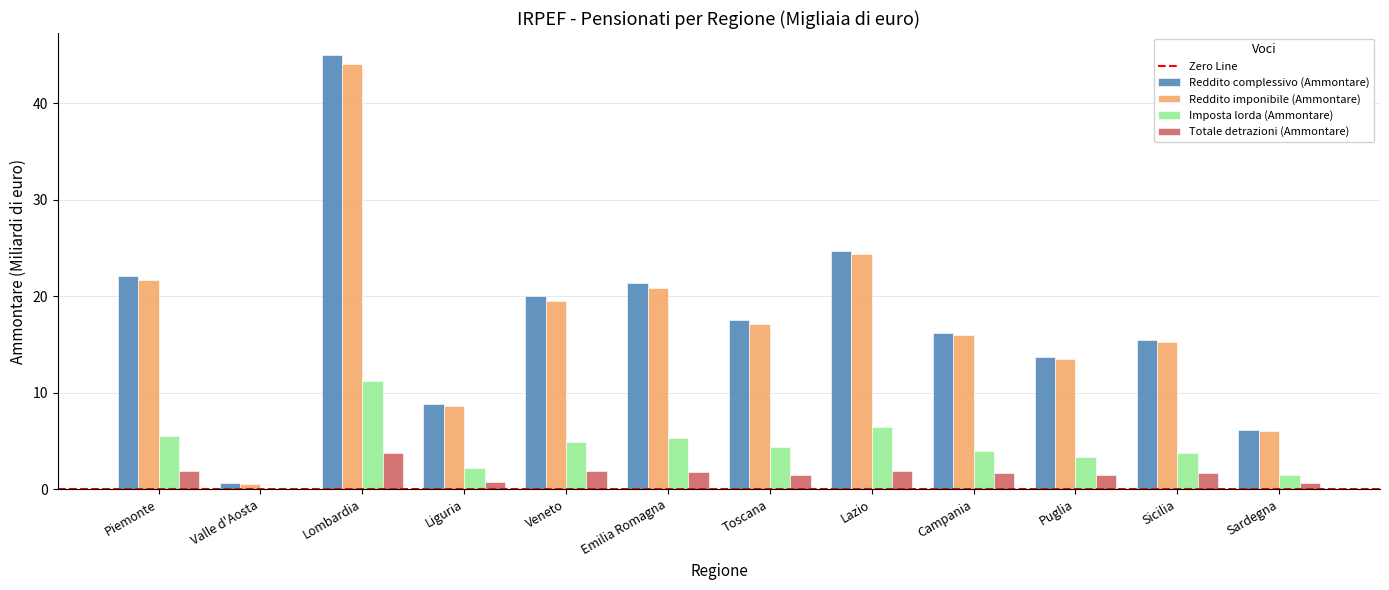

What is the maximum value shown in the chart?

45.0